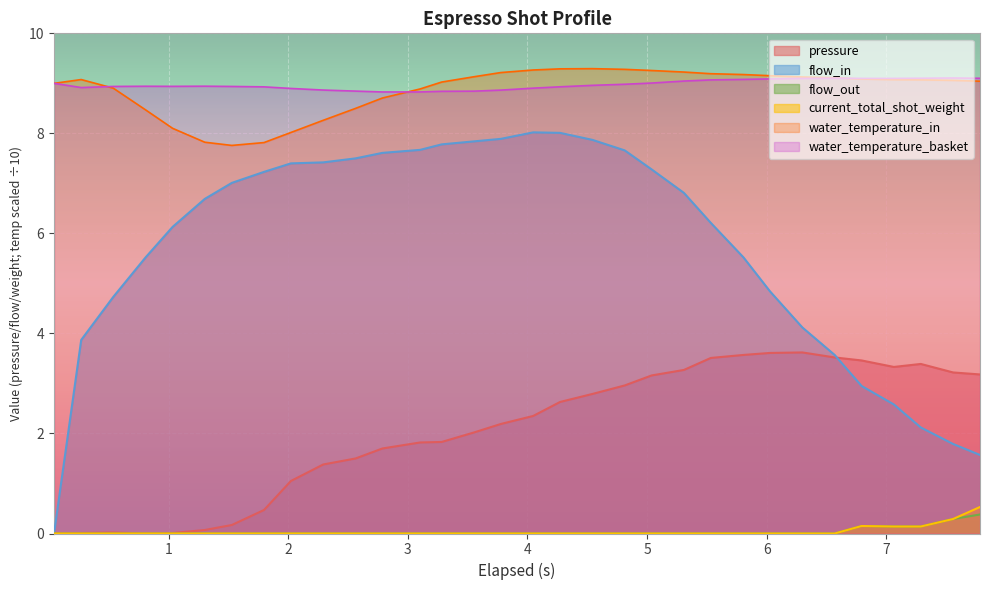

Is it true that pressure equals 0.0 at 1?

True